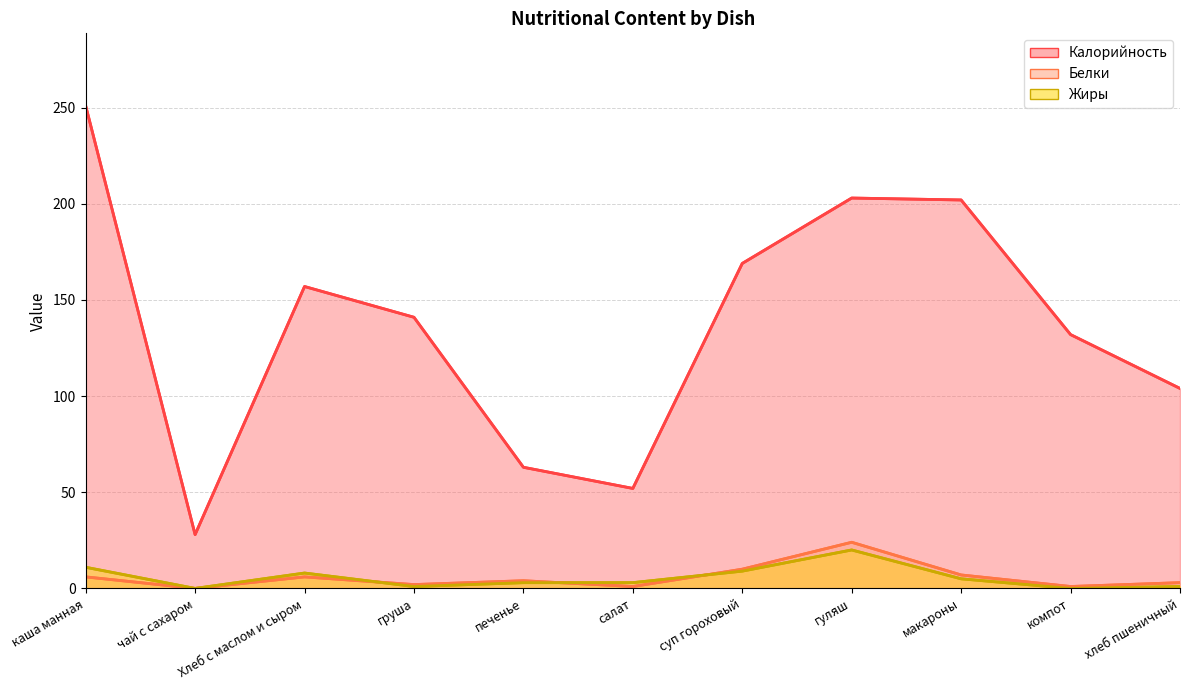

What is the difference between the maximum and minimum values in the Белки series?

24